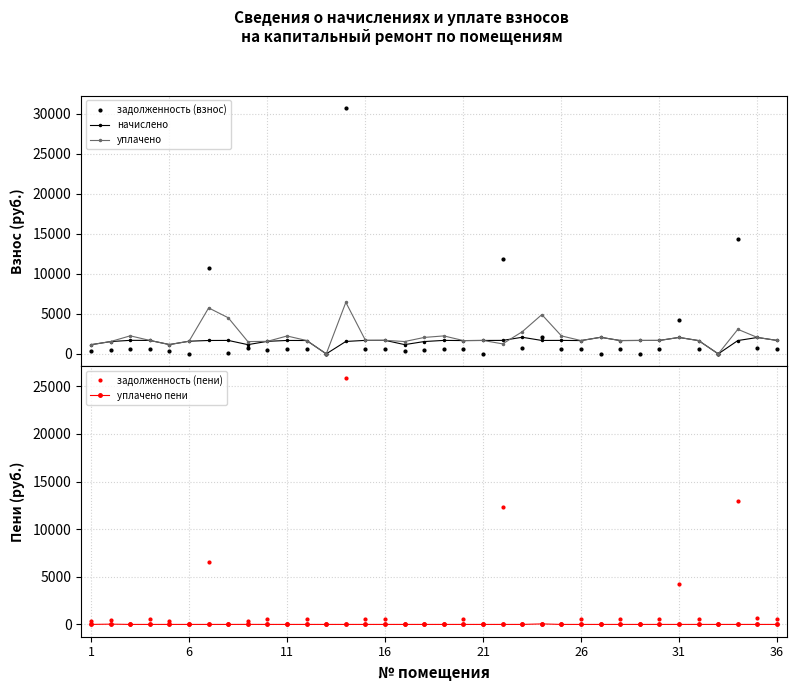

What is the maximum value for задолженность (взнос)?

30708.4